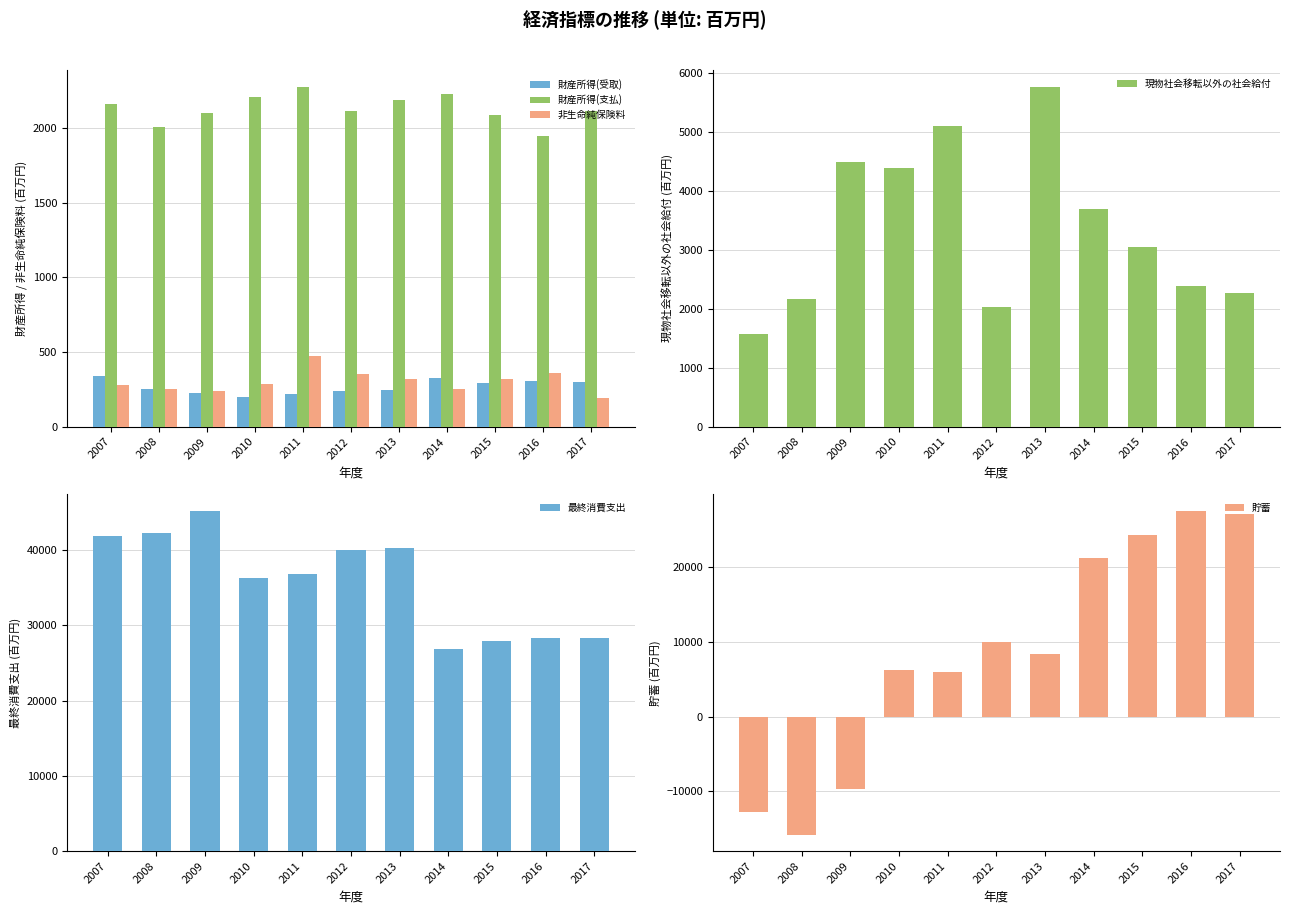

The 非生命純保険料 series shows 314.6 at 2017. True or false?

False